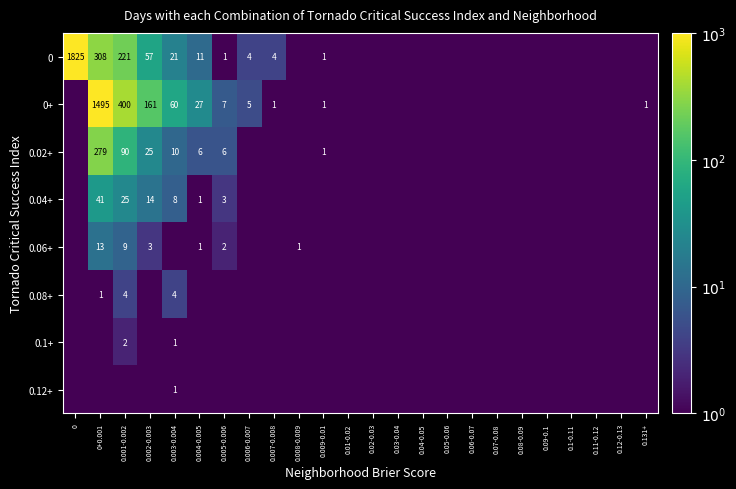

The 0.06+ series shows 13.0 at 0+0.001. True or false?

True